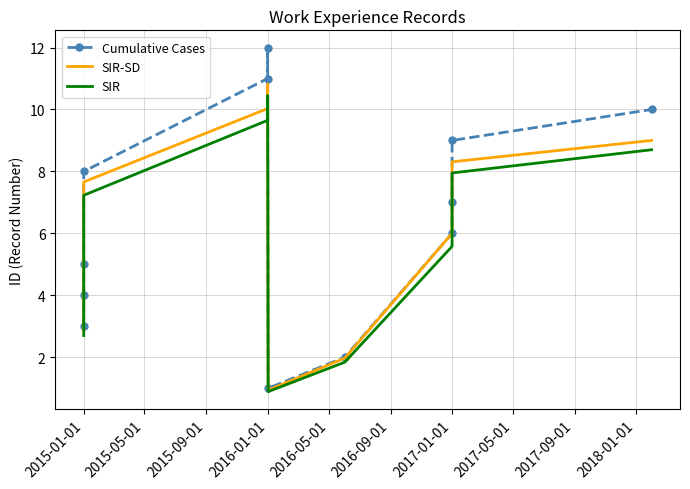

Reading left to right, list all the values displayed in this chart.

Cumulative Cases: 3.0	4.0	5.0	8.0	11.0	12.0	1.0	2.0	6.0	7.0	9.0	10.0
SIR-SD: 2.9	4.0	5.0	7.7	10.0	10.8	0.9	2.0	6.0	6.8	8.3	9.0
SIR: 2.7	3.7	4.6	7.2	9.7	10.4	0.9	1.8	5.6	6.4	8.0	8.7